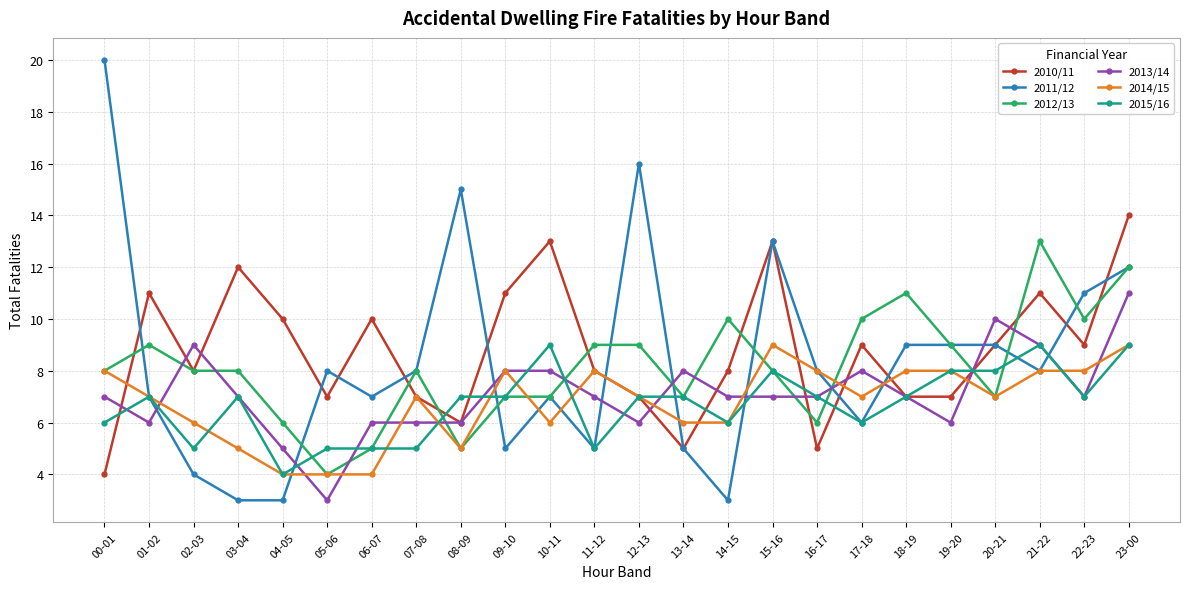

Is this an area chart (filled region under the line)?

No